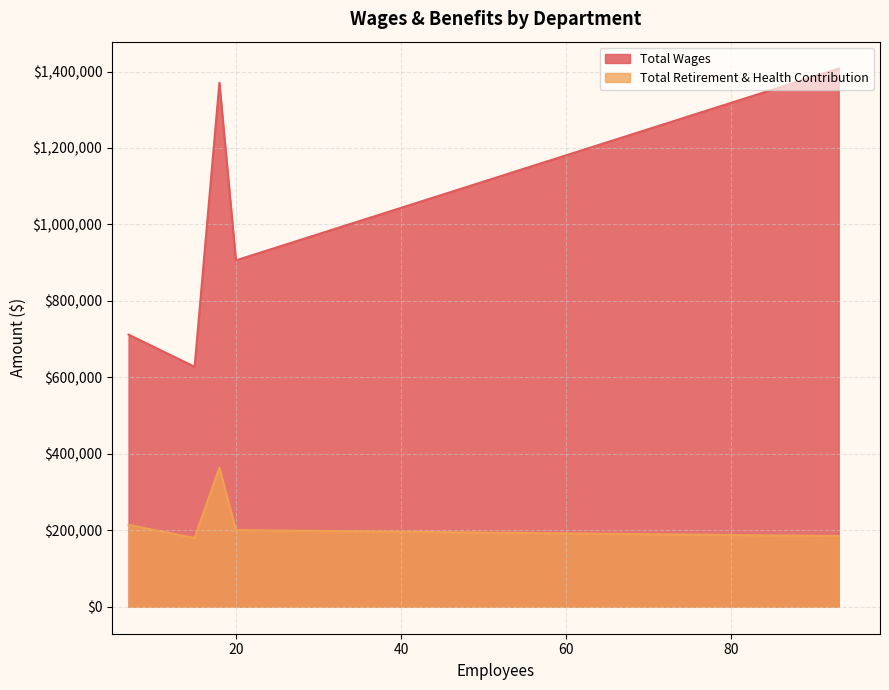

Rank the series by their average value, from lowest to highest.

Total Retirement & Health Contribution, Total Wages